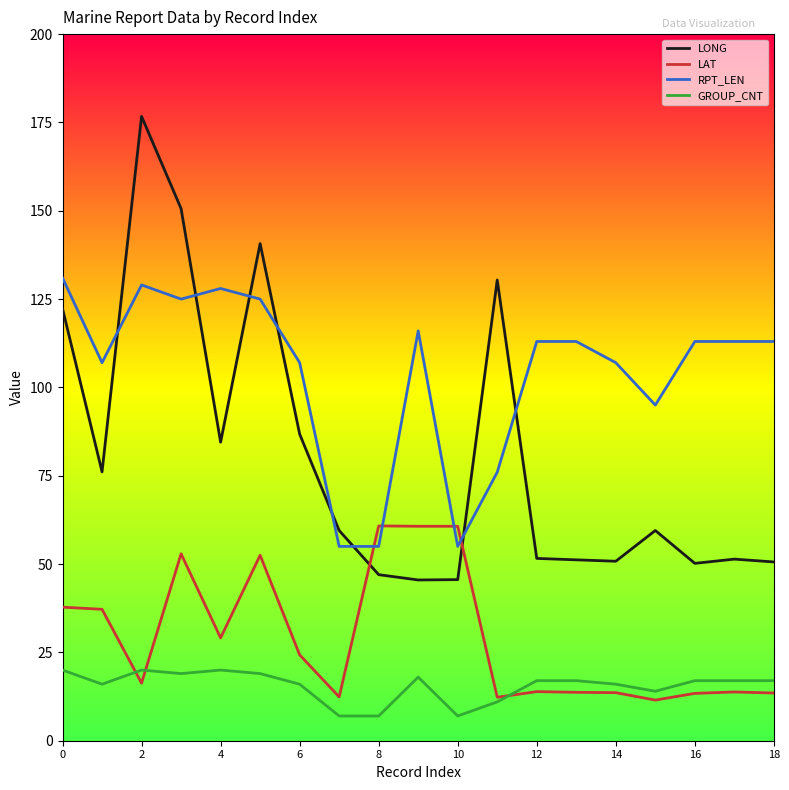

After their last crossing, which series has the higher values: LONG or LAT?

LONG